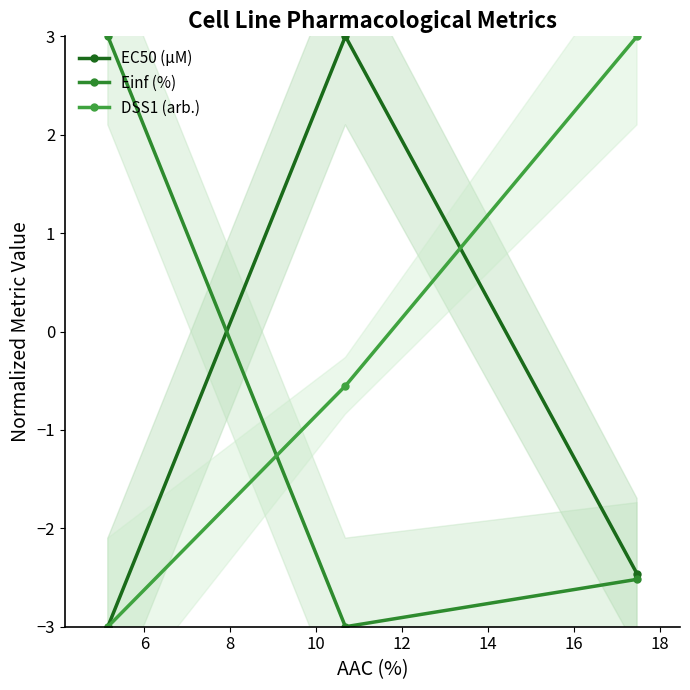

How many values in the Einf (%) series exceed -2?

1